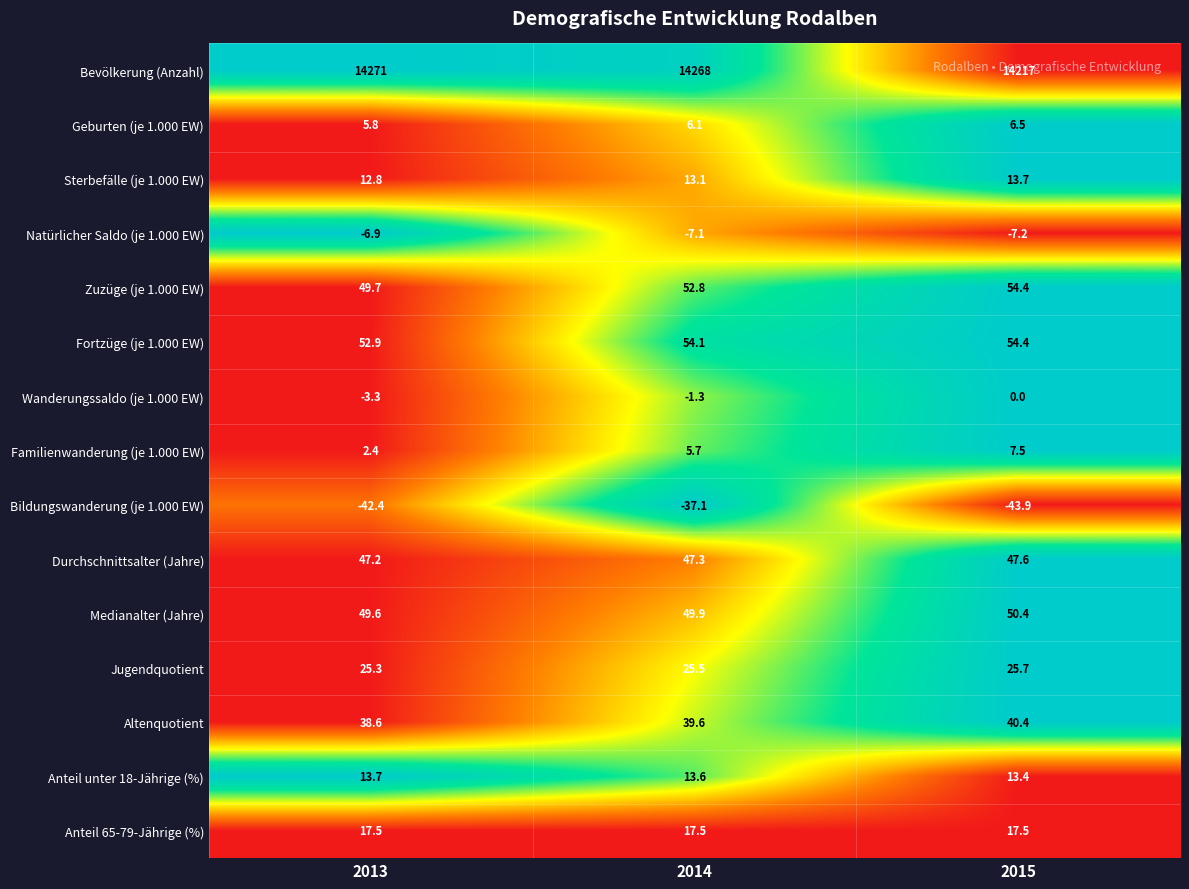

Which category has the lowest value across all series?

2015